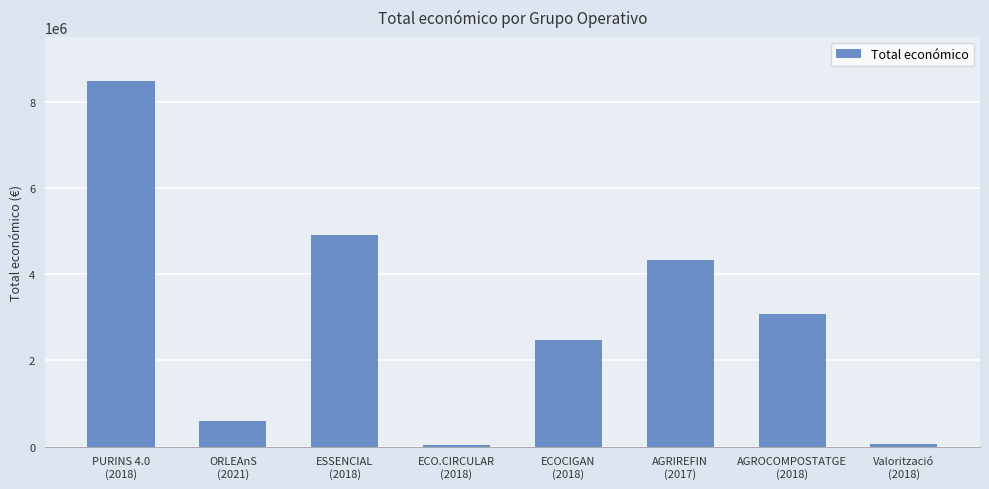

What is the sum of all values?

23997036